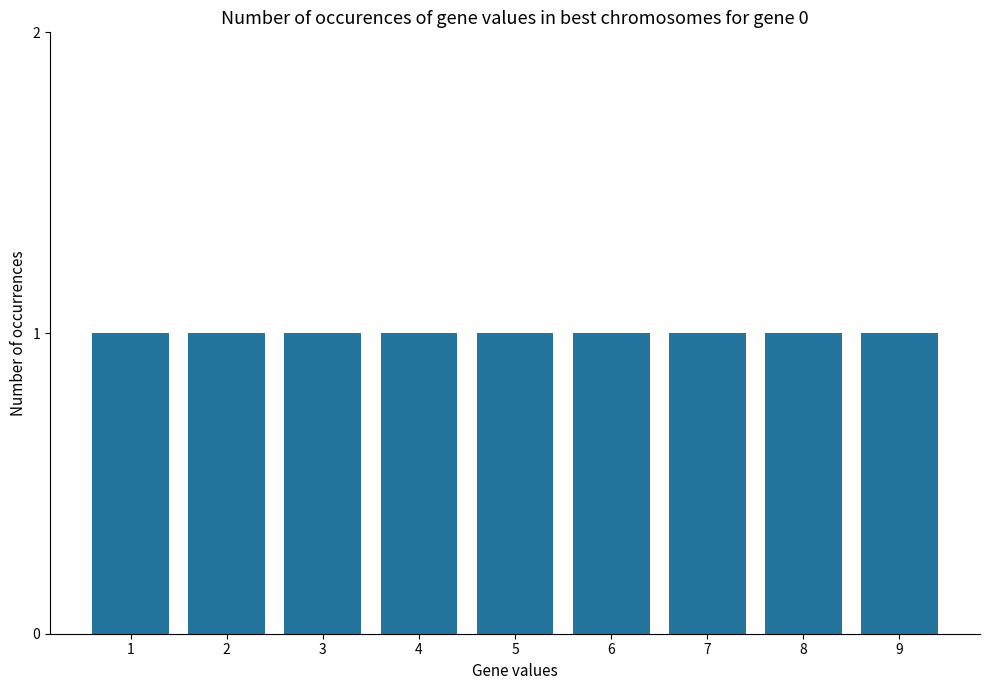

Rank the categories by value from highest to lowest.

9, 8, 7, 6, 5, 4, 3, 2, 1